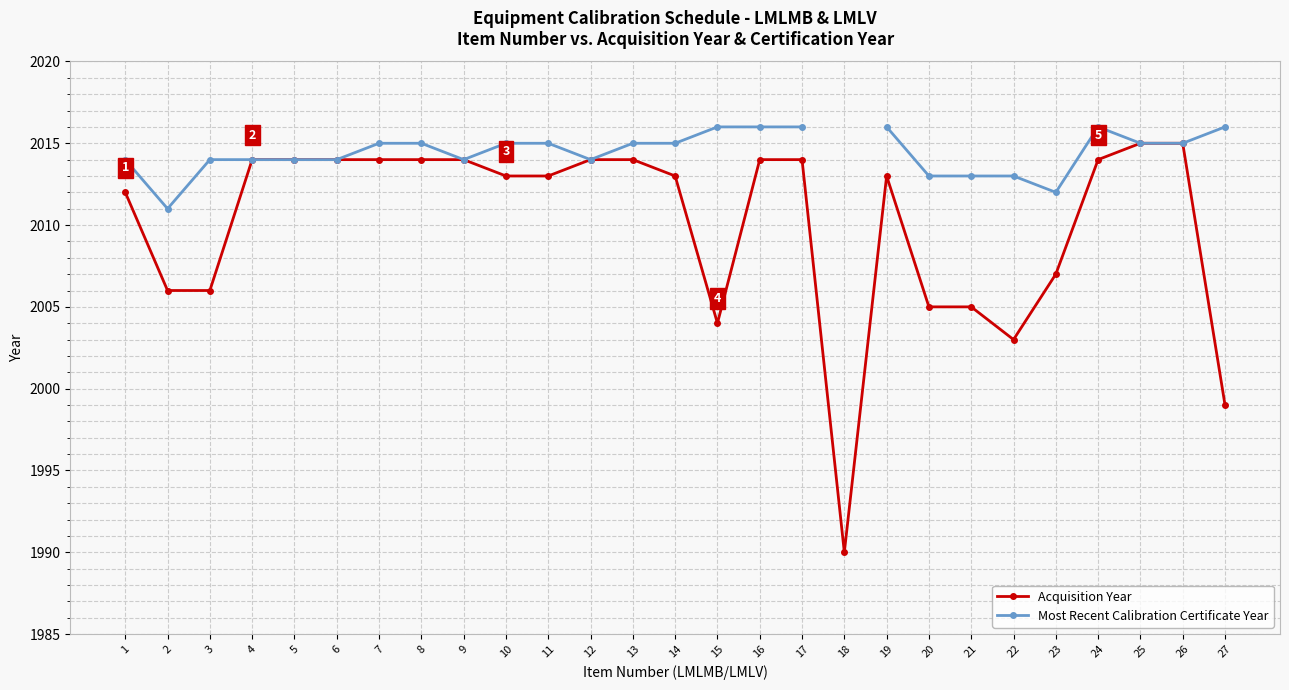

The Most Recent Calibration Certificate Year series shows 557.5 at 1. True or false?

False